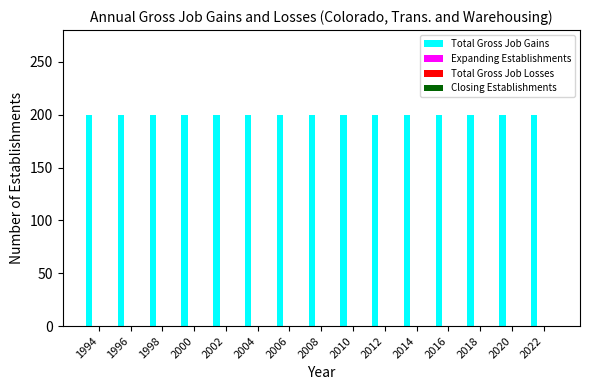

What is the maximum value shown in the chart?

200